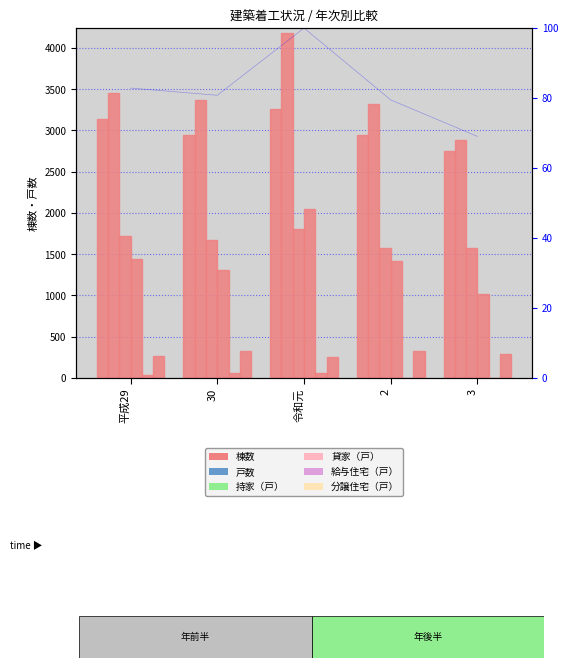

How many bars are there in each group?

6